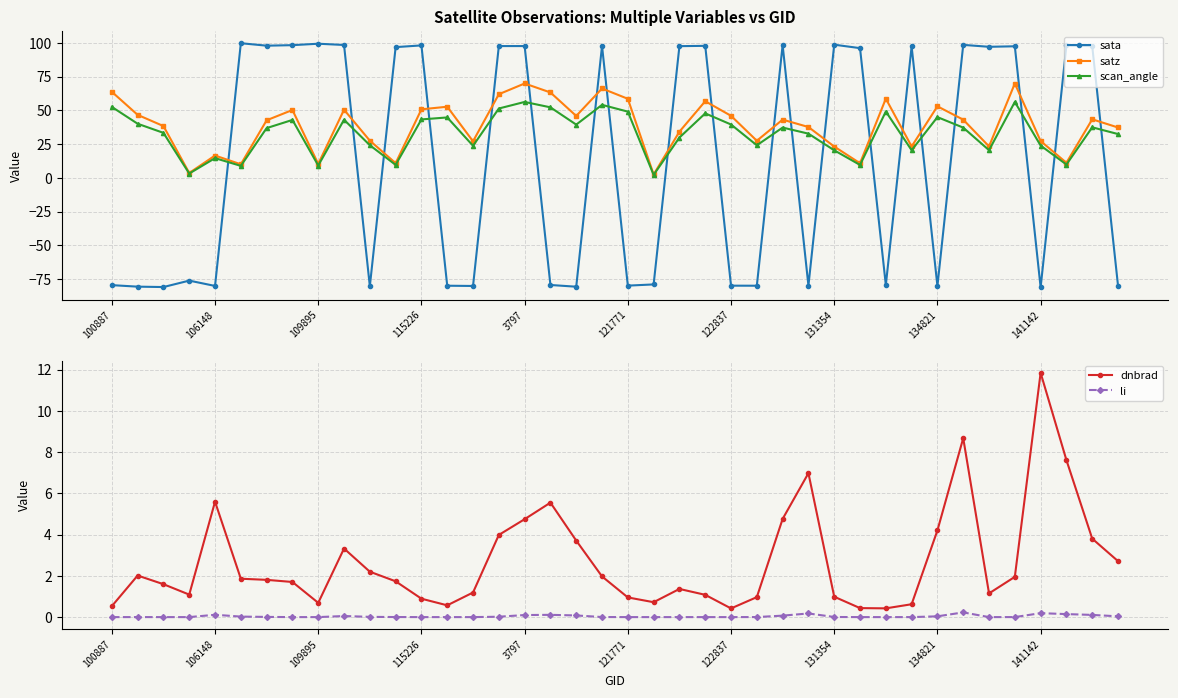

What is the highest value of the sata series?

99.7